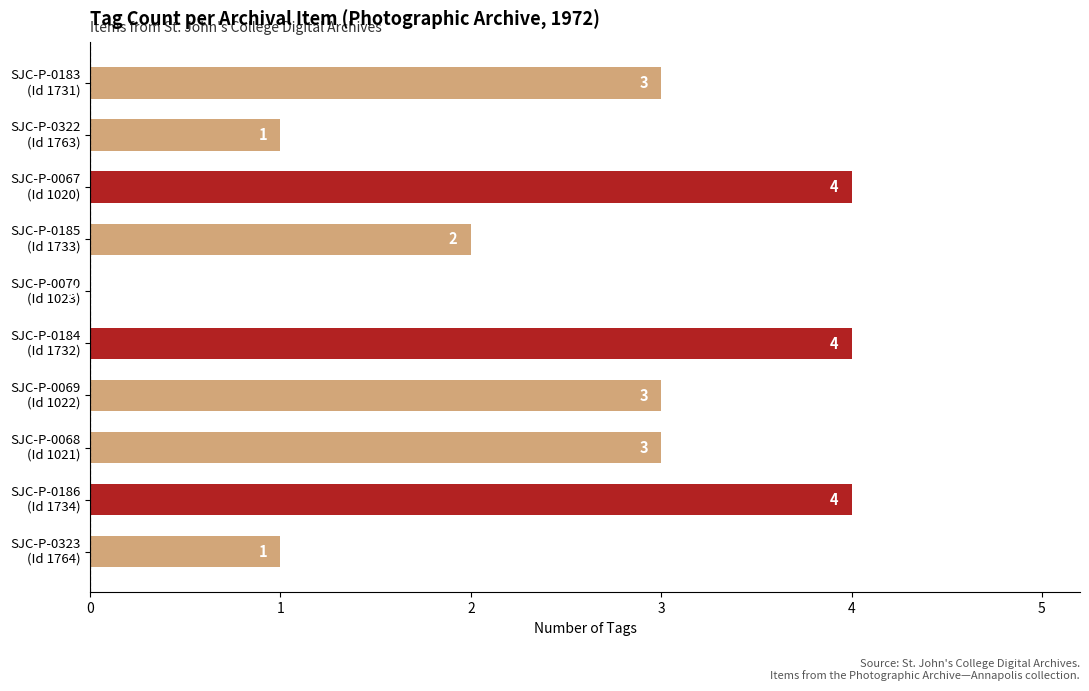

What is the sum of all values?

25